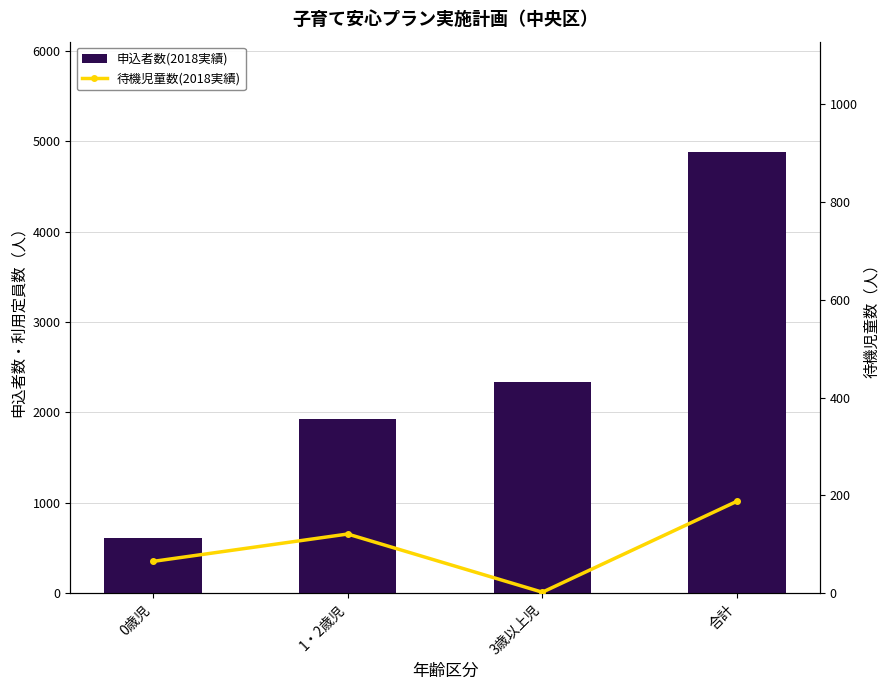

Which series has the widest spread of values?

申込者数(2018実績)